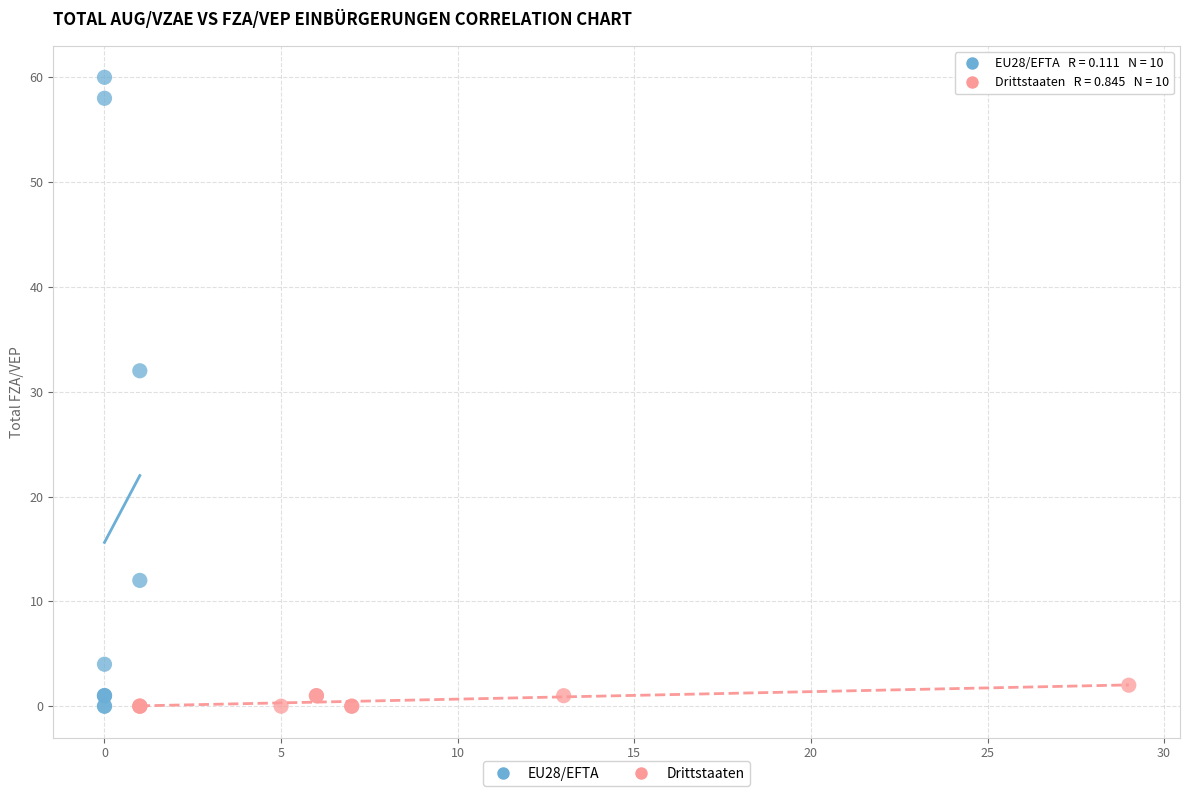

Which series has the widest spread of Y values?

EU28/EFTA